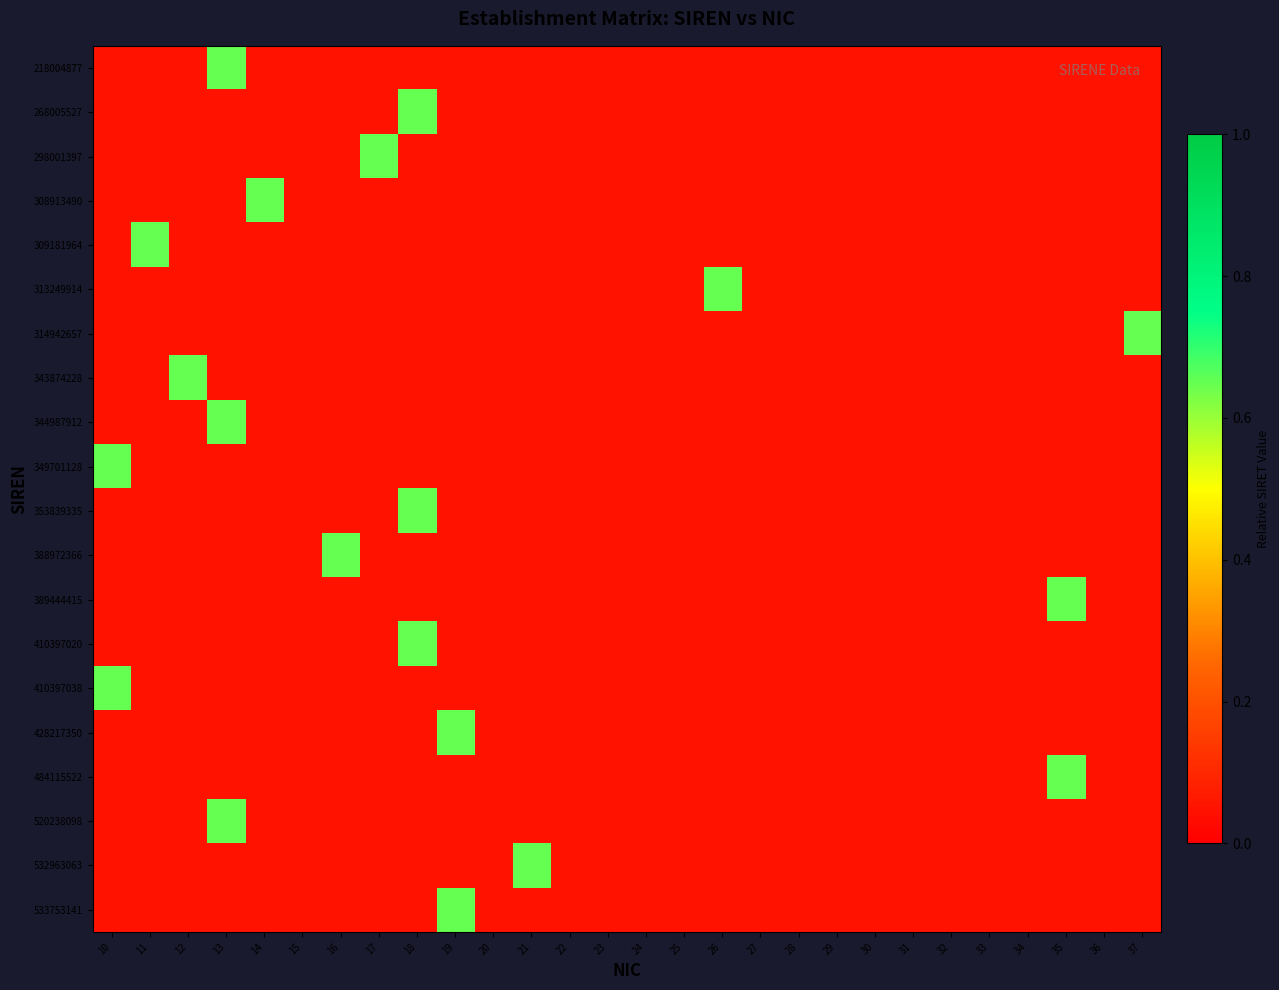

Between 12 and 37, which series saw the biggest shift?

314942657